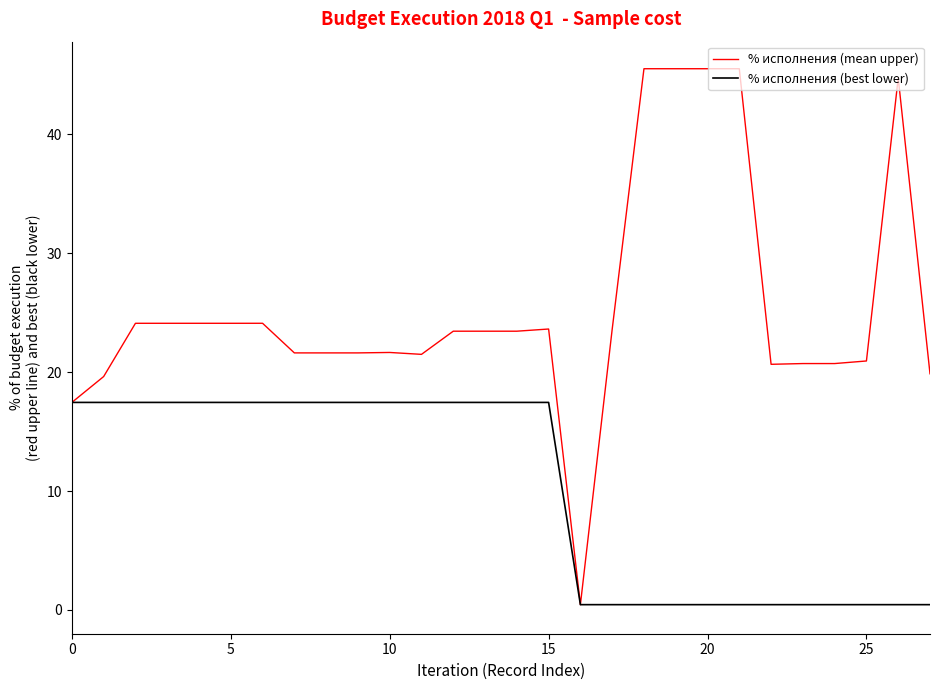

Which series has the widest spread of values?

% исполнения (mean upper)